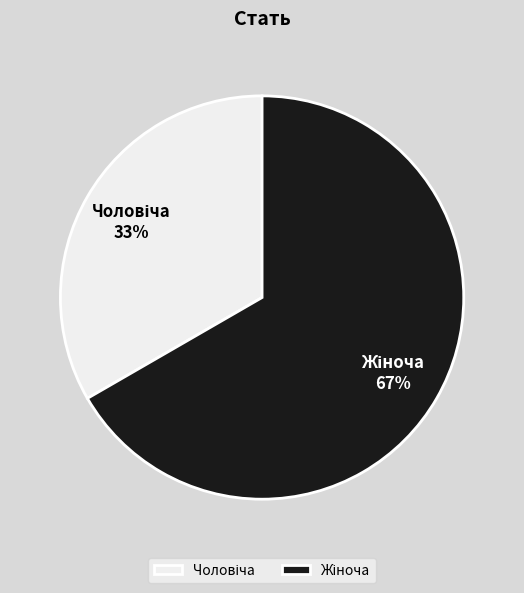

Is there any slice that represents more than half of the pie?

Yes